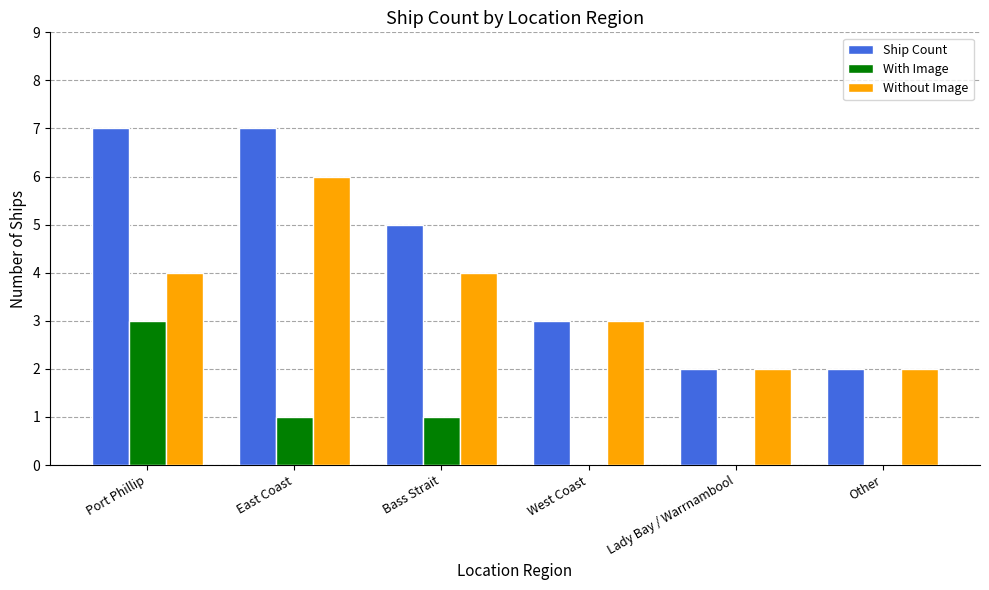

What value does the Without Image series have at Port Phillip?

4